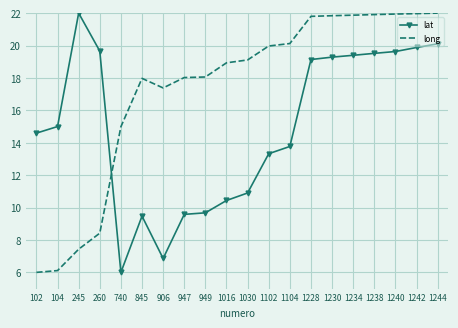

Is it true that long equals 20.1 at 1104?

True